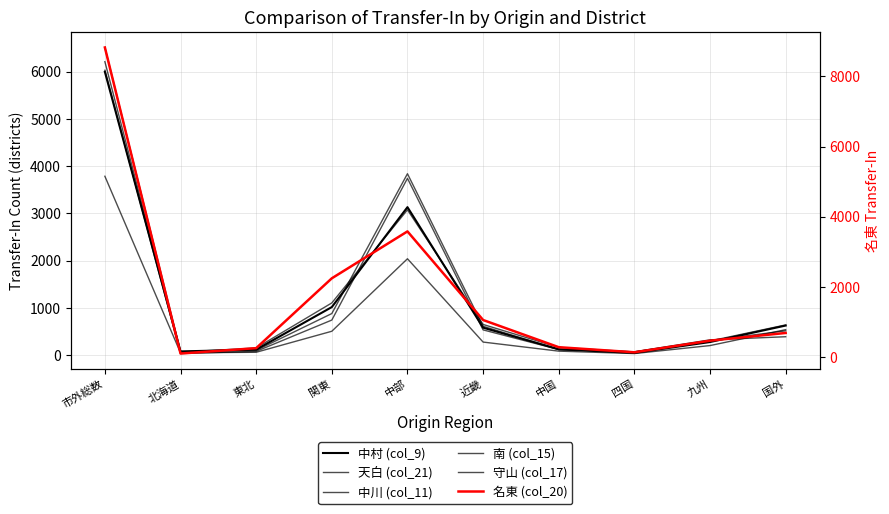

What is the label of the 1st point from the right?

国外